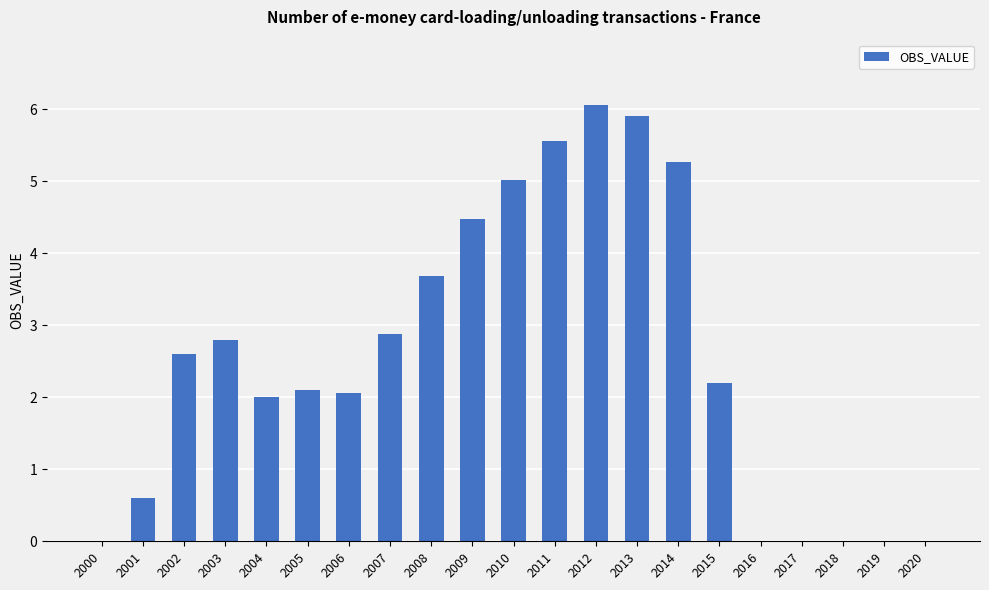

What is the sum of all values?

53.2